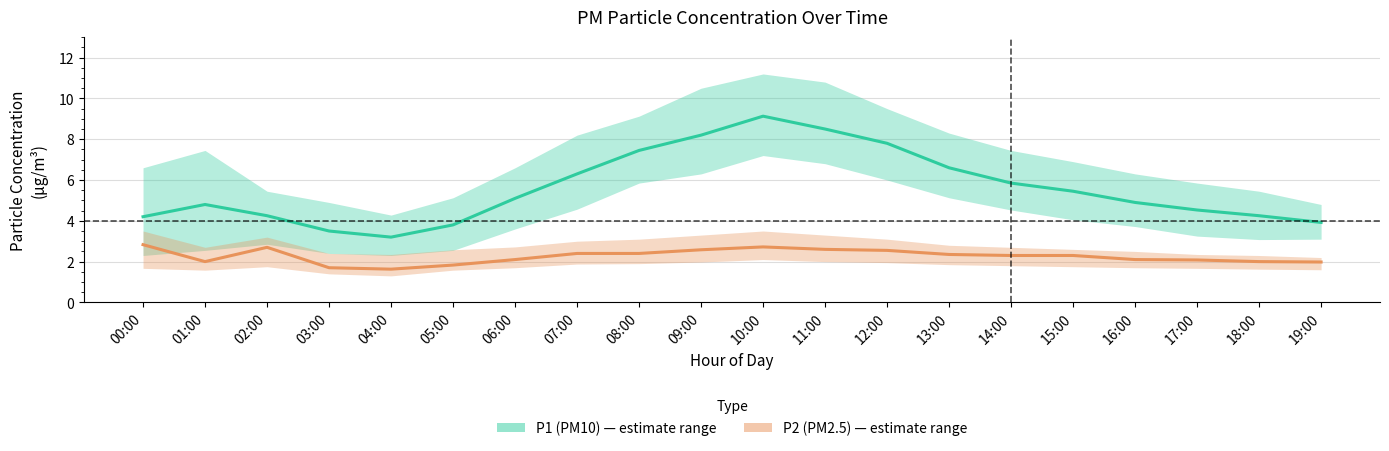

What is the label of the 10th point from the left?

09:00